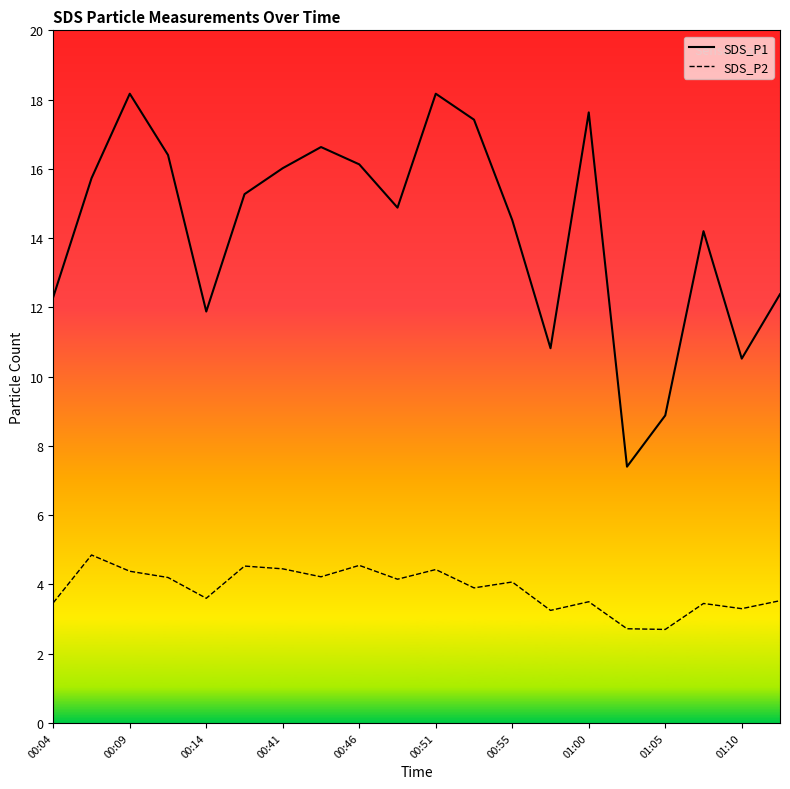

Which series has the largest total across all categories?

SDS_P1